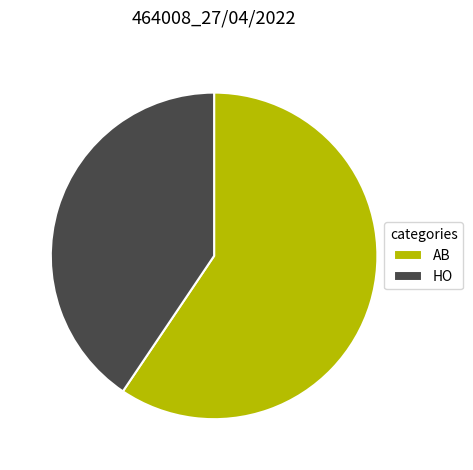

How many segments does this pie chart have?

2